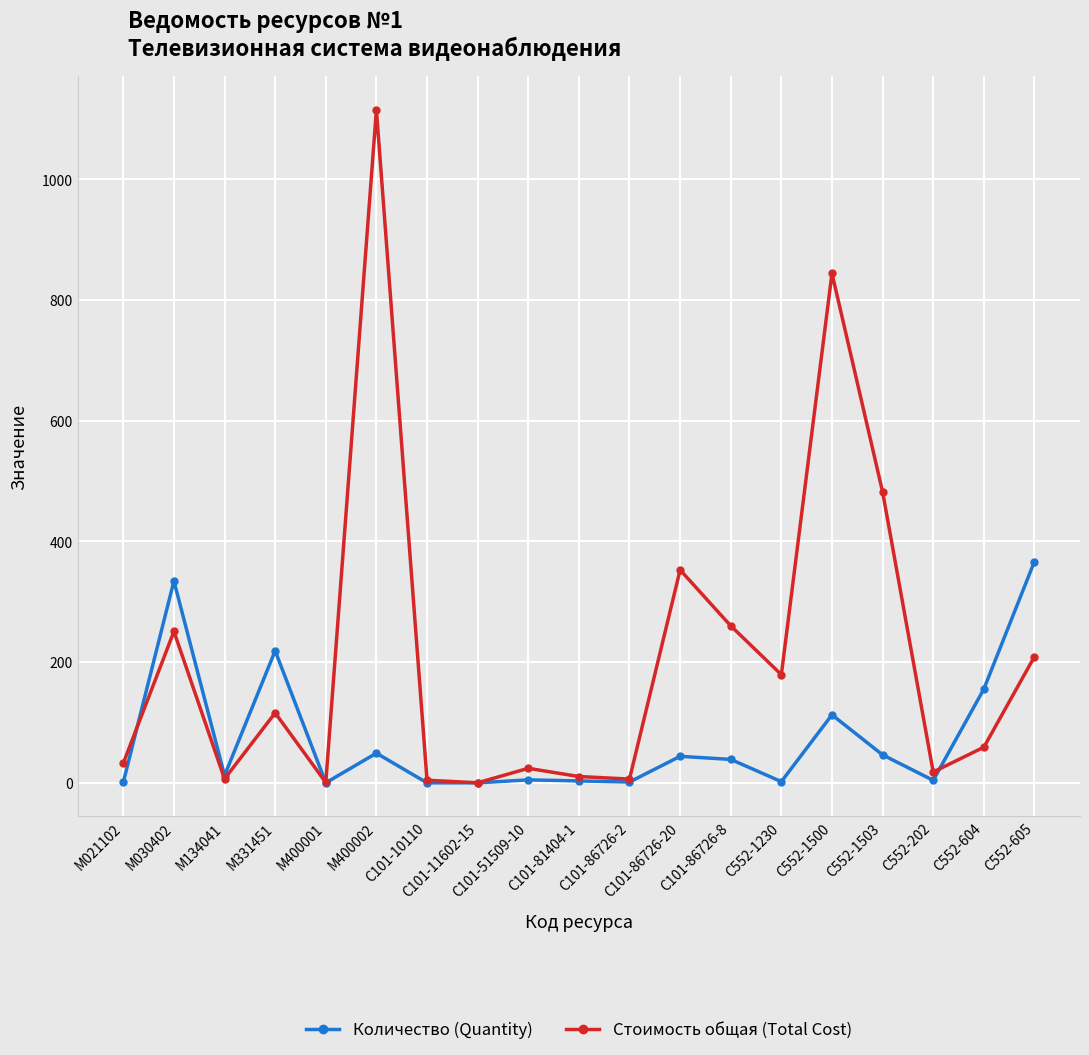

Rank the series at С552-1503 from lowest to highest value.

Количество (Quantity), Стоимость общая (Total Cost)